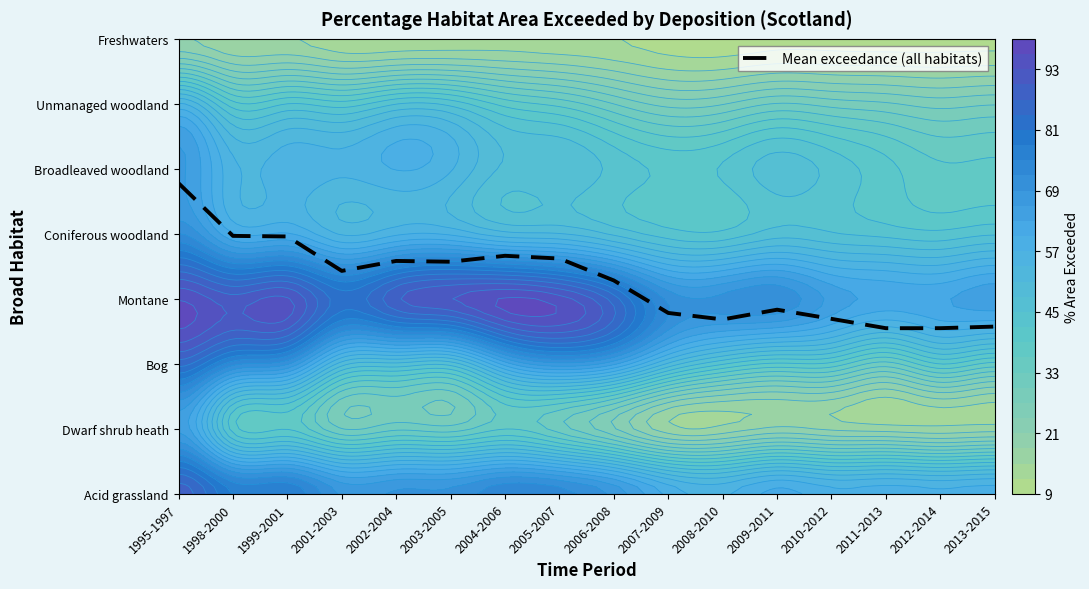

Rank the categories by value from lowest to highest.

2011-2013, 2012-2014, 2013-2015, 2008-2010, 2010-2012, 2007-2009, 2009-2011, 2006-2008, 2001-2003, 2003-2005, 2002-2004, 2005-2007, 2004-2006, 1999-2001, 1998-2000, 1995-1997